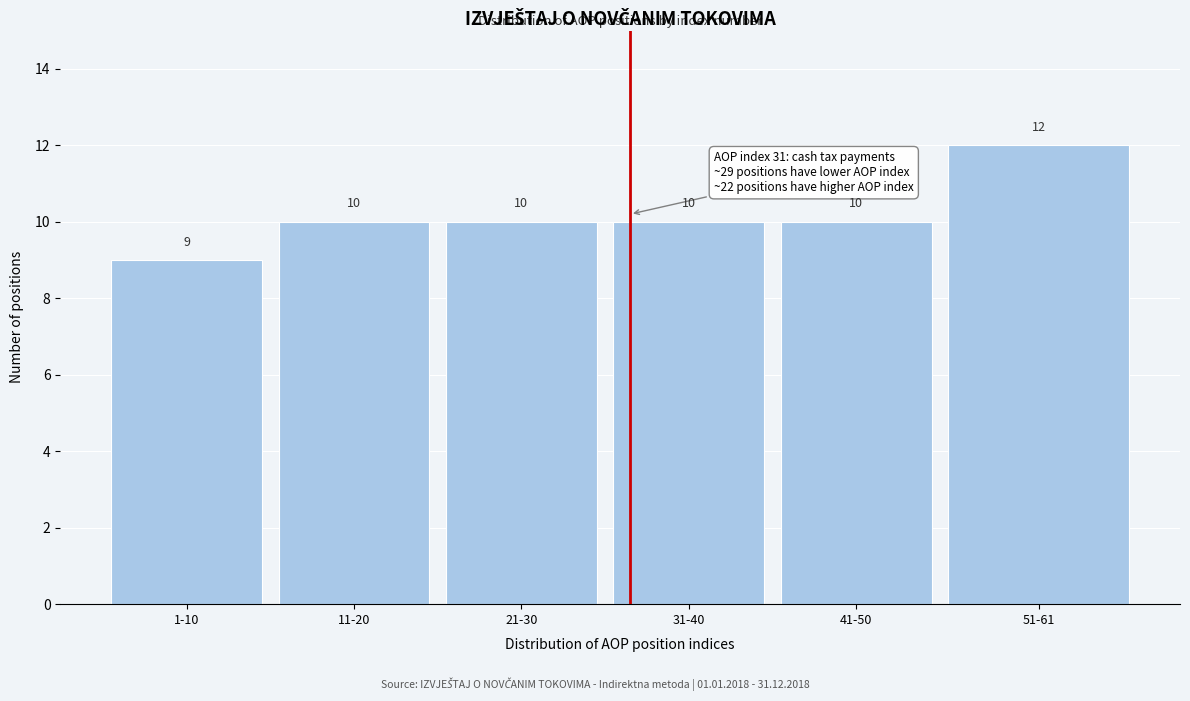

Reading right to left, extract all data points from this chart.

51-61=12	41-50=10	31-40=10	21-30=10	11-20=10	1-10=9